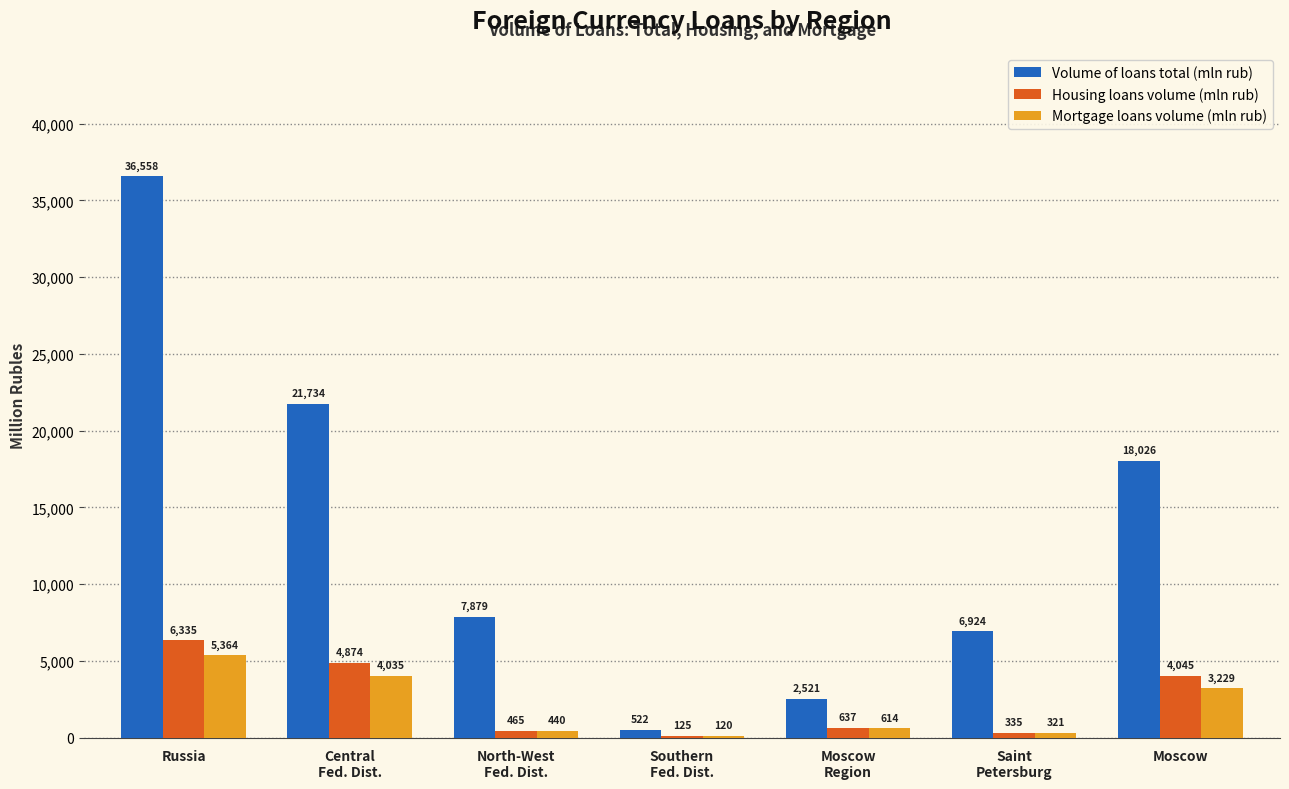

What is the sum of all Volume of loans total (mln rub) values?

94164